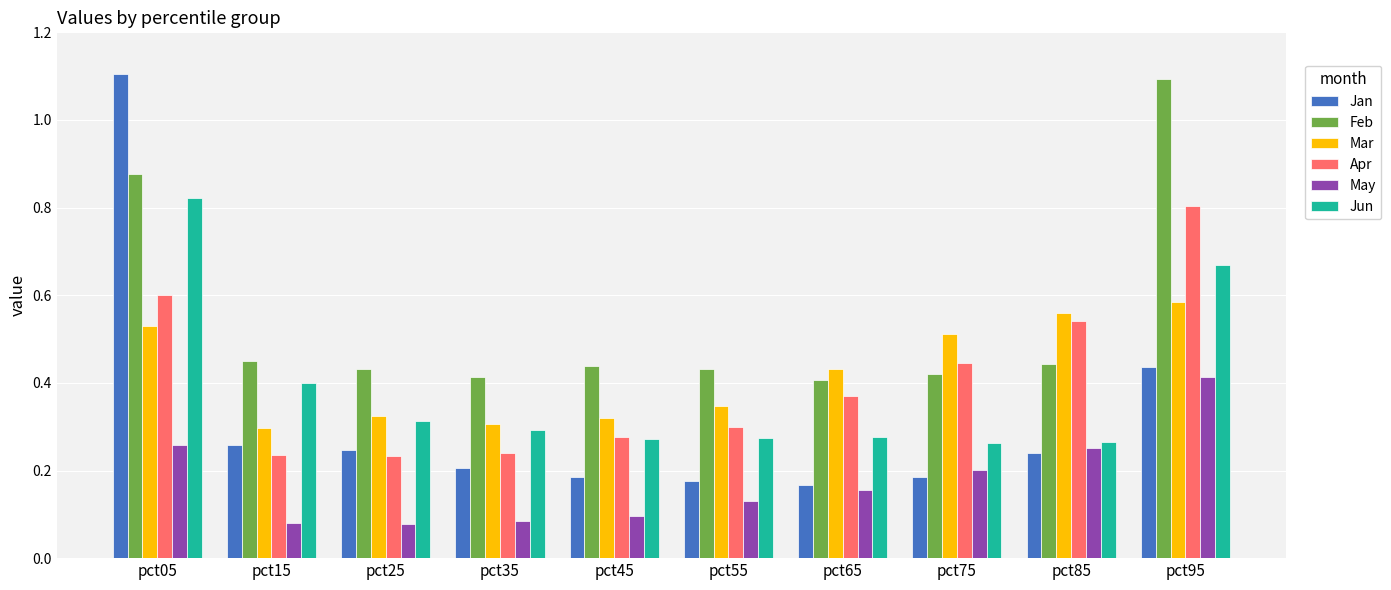

How many bars are there in each group?

6